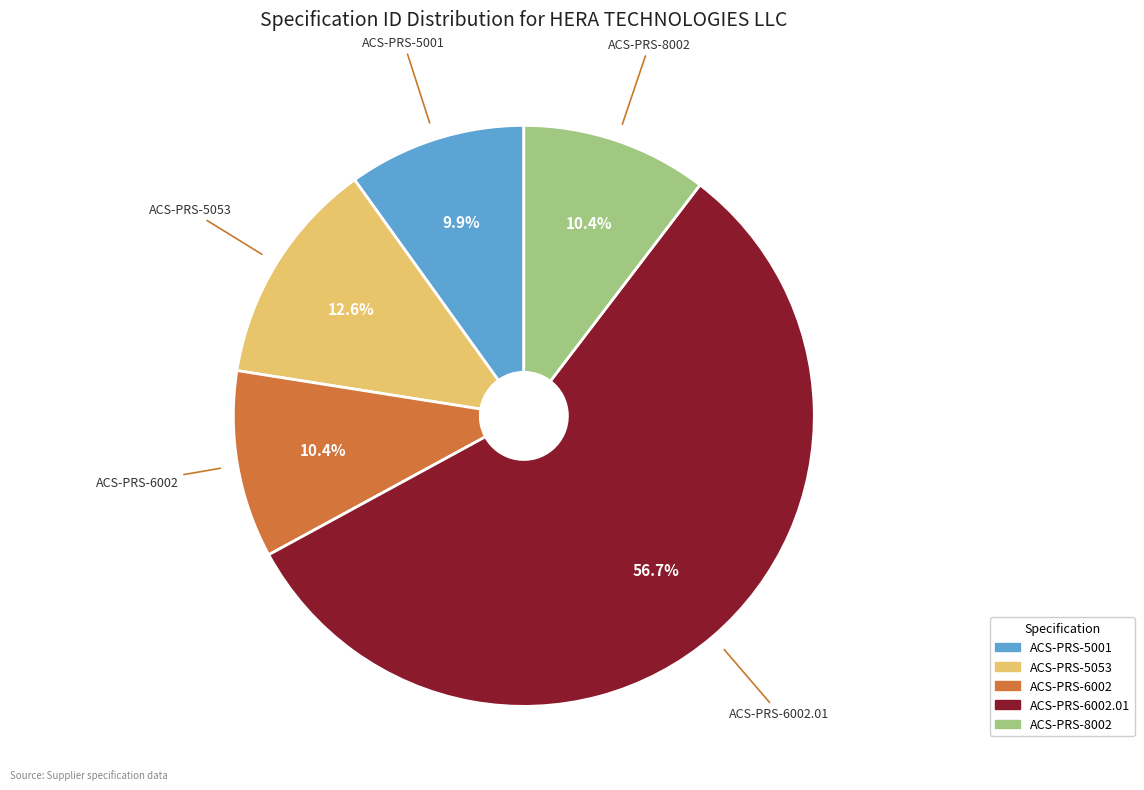

Which category has the biggest portion of the pie?

ACS-PRS-6002.01